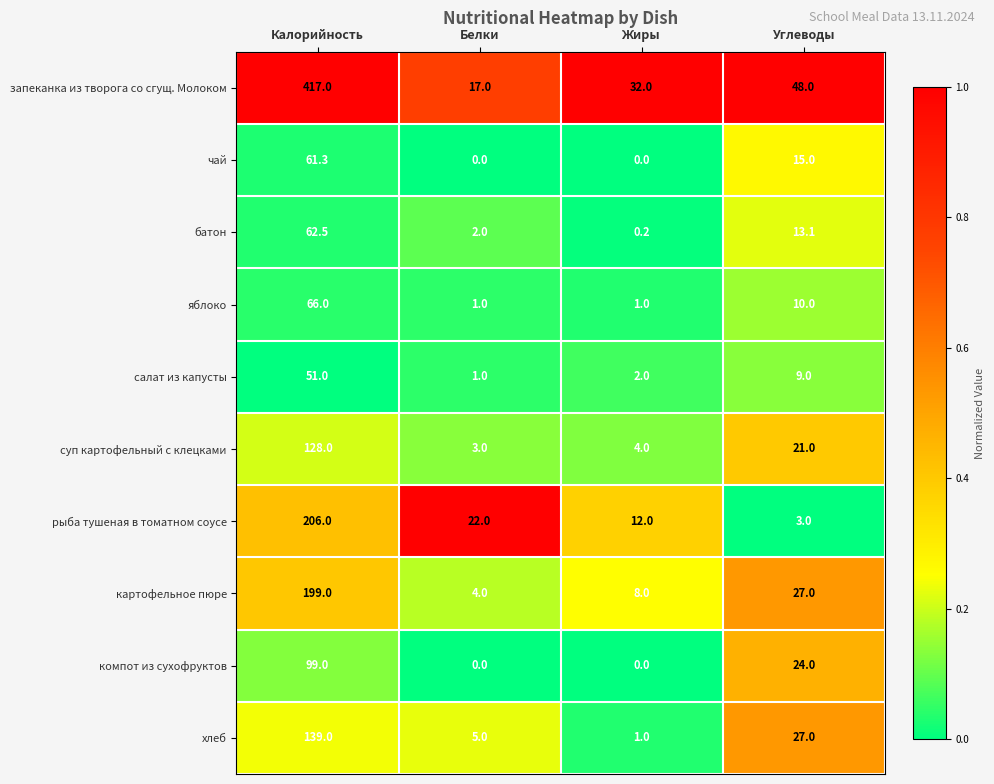

Which series has the largest total across all categories?

запеканка из творога со сгущ. Молоком